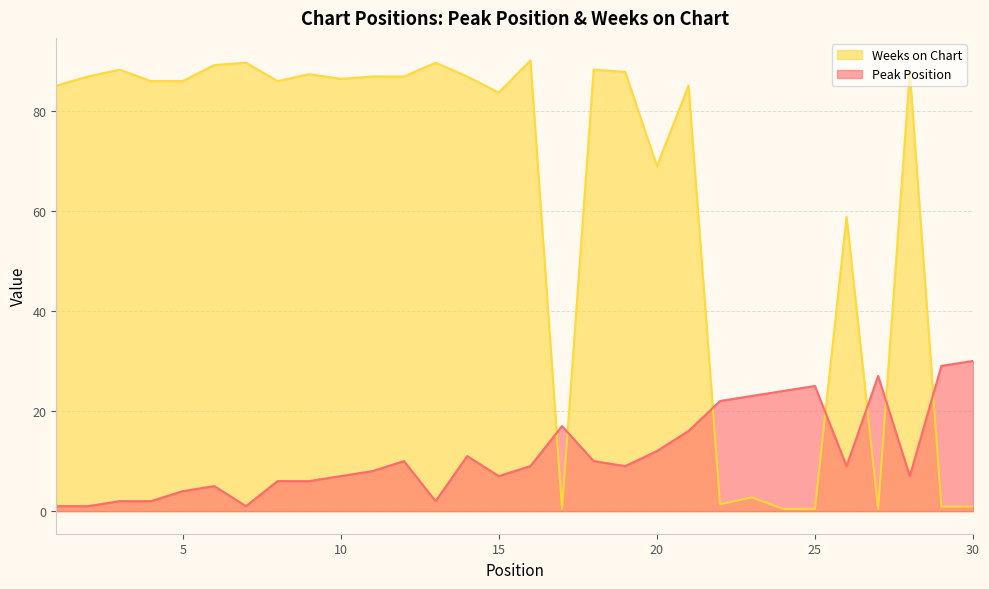

True or false: Peak Position has a value of 5.5 at 26.

False